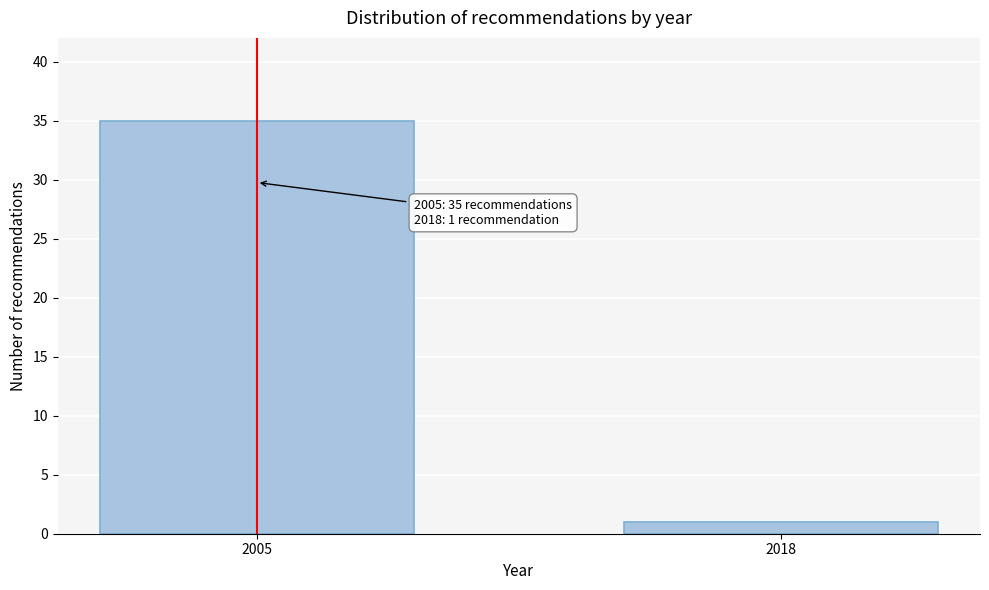

Reading left to right, extract all data points from this chart.

35	1